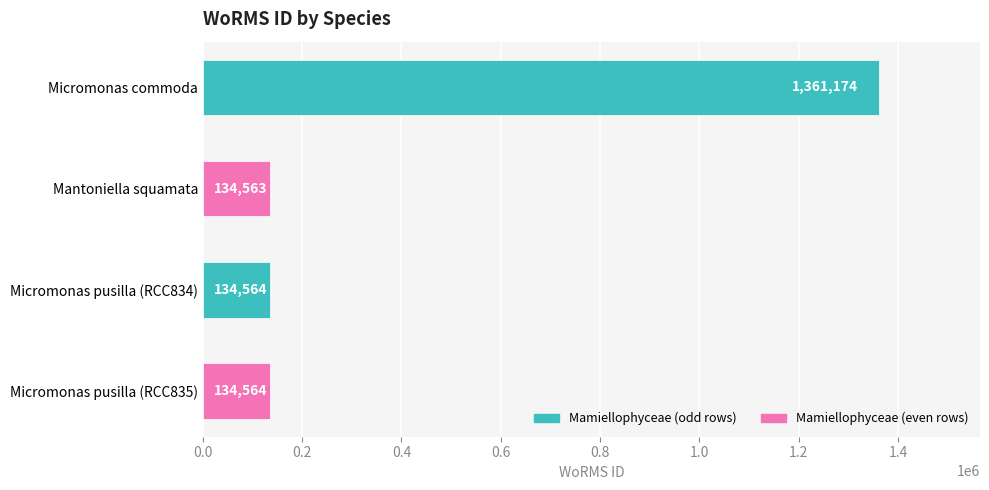

Which label corresponds to the smallest value in the chart?

Mantoniella squamata